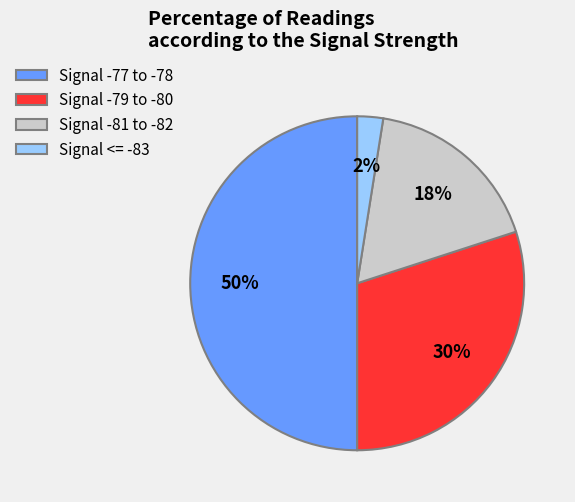

Which has a higher value, Signal -77 to -78 or Signal -79 to -80?

Signal -77 to -78